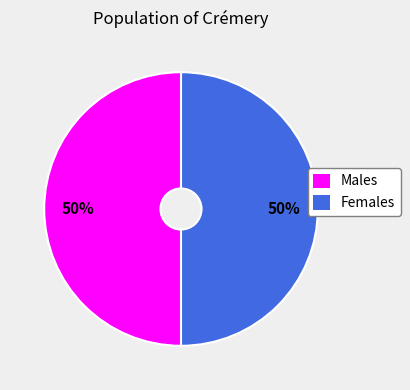

Approximately how many times larger is the value at Females compared to Males?

1.0